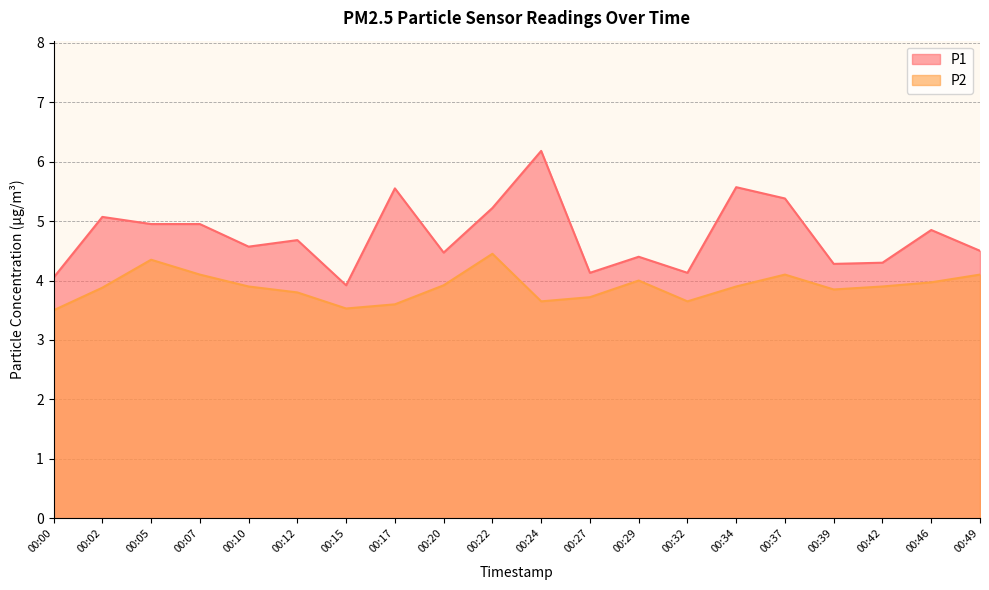

The P1 series shows 1.5 at 00:15. True or false?

False